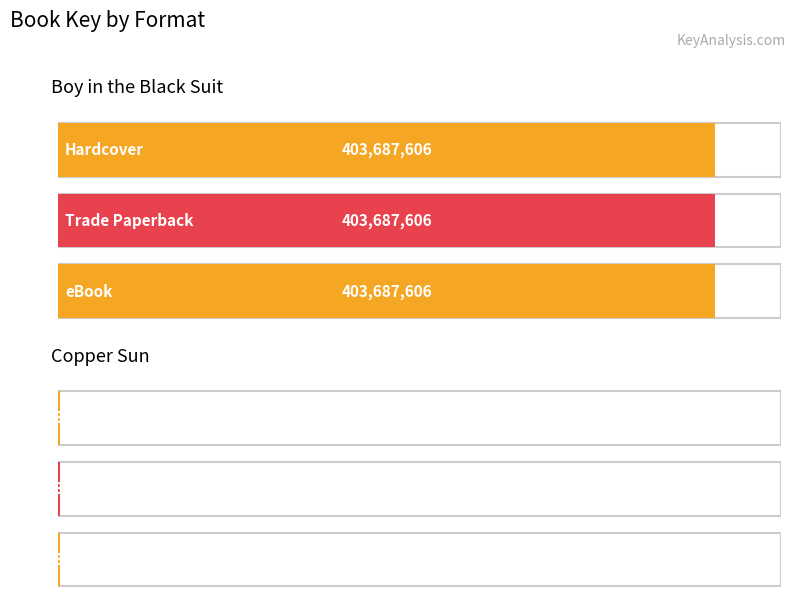

Are the bars grouped side by side (vs. stacked)?

Yes